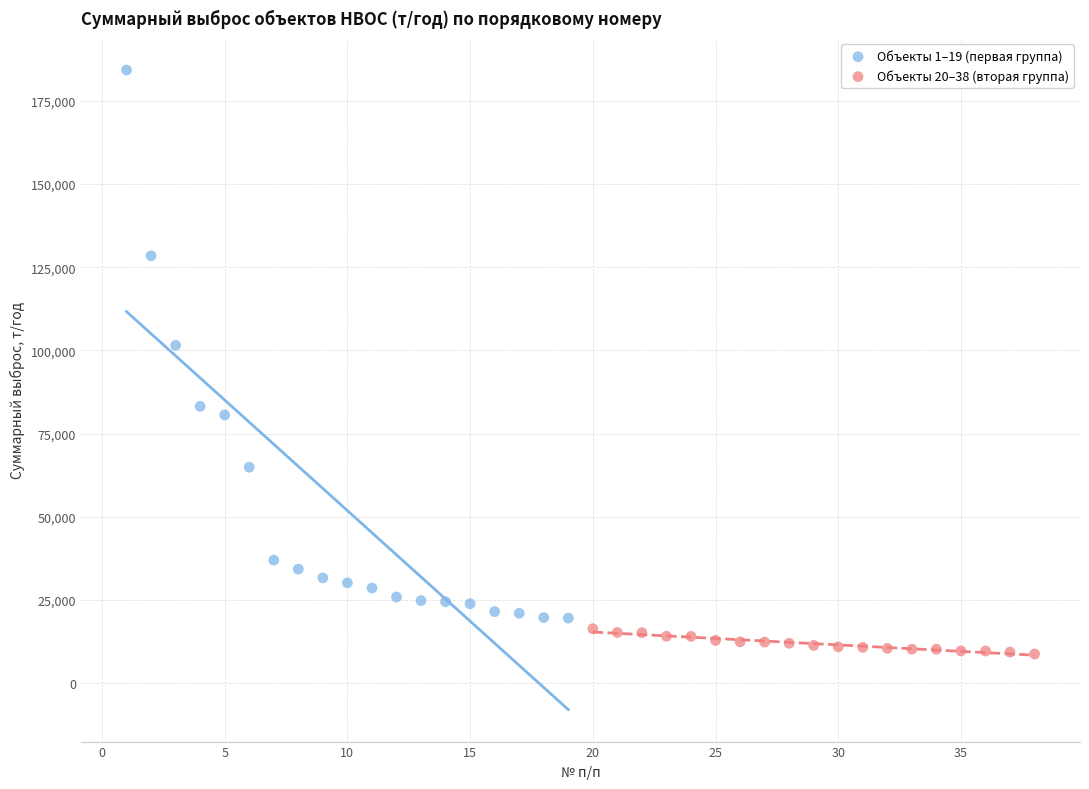

What are all the series names shown in the legend?

Объекты 1–19 (первая группа), Объекты 20–38 (вторая группа)